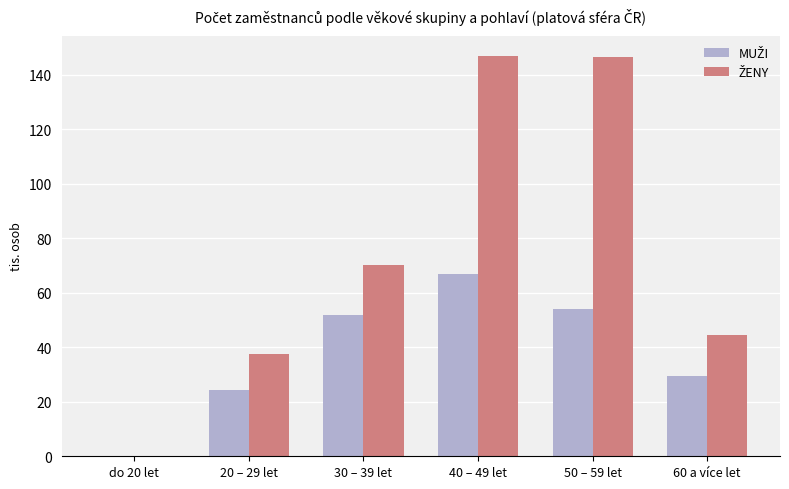

At which category is the sum across all series the highest?

40 – 49 let